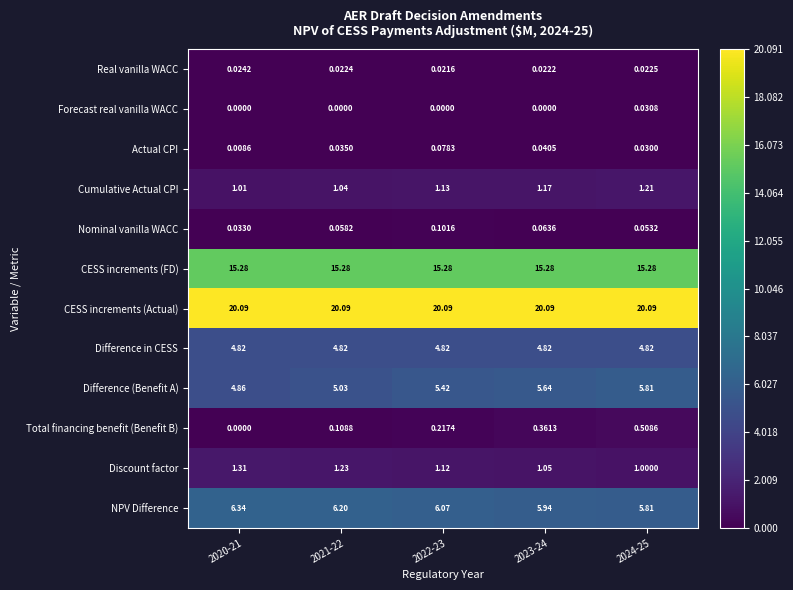

Which series has the largest total across all categories?

CESS increments (Actual)